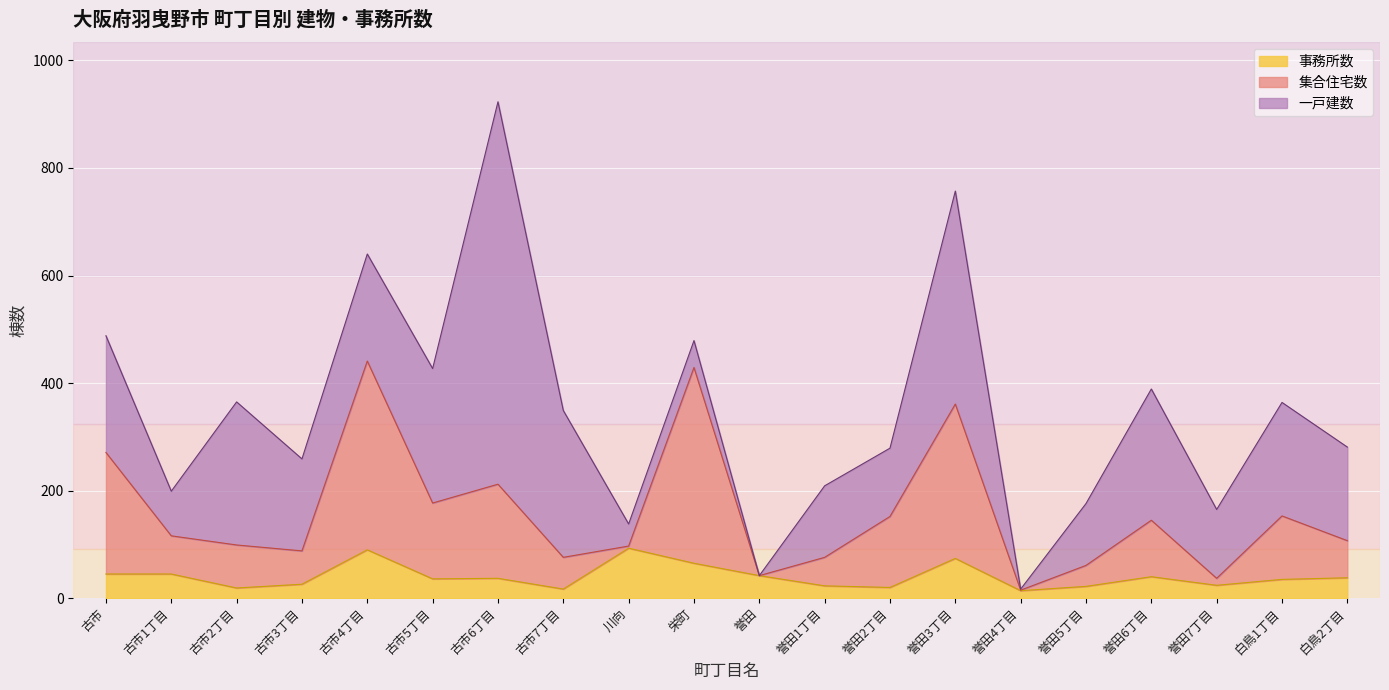

At which category is the sum across all series the highest?

古市6丁目